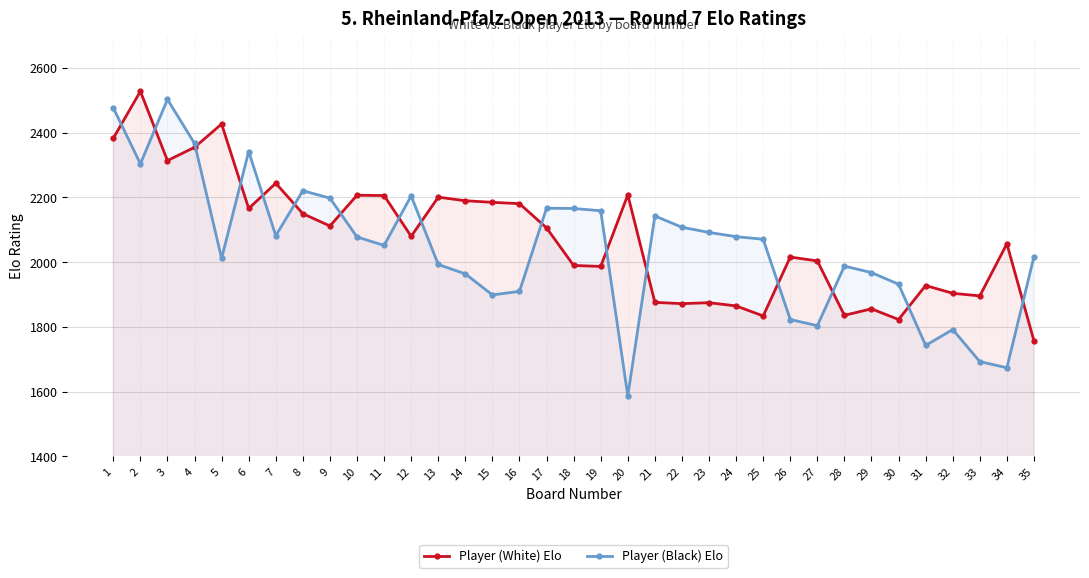

Which series has the largest total across all categories?

Player (White) Elo